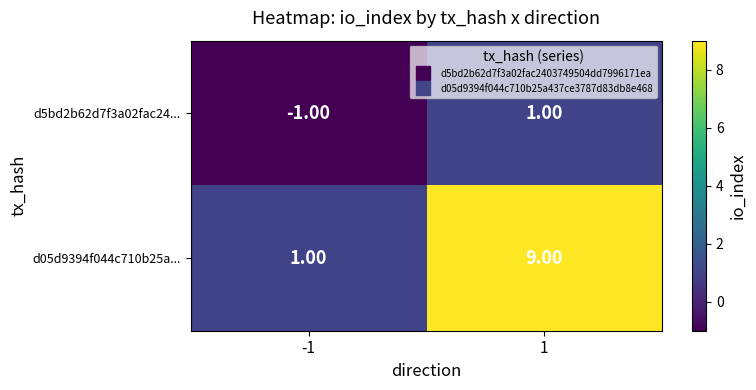

List the series in order of their overall mean, lowest first.

d5bd2b62d7f3a02fac24..., d05d9394f044c710b25a...